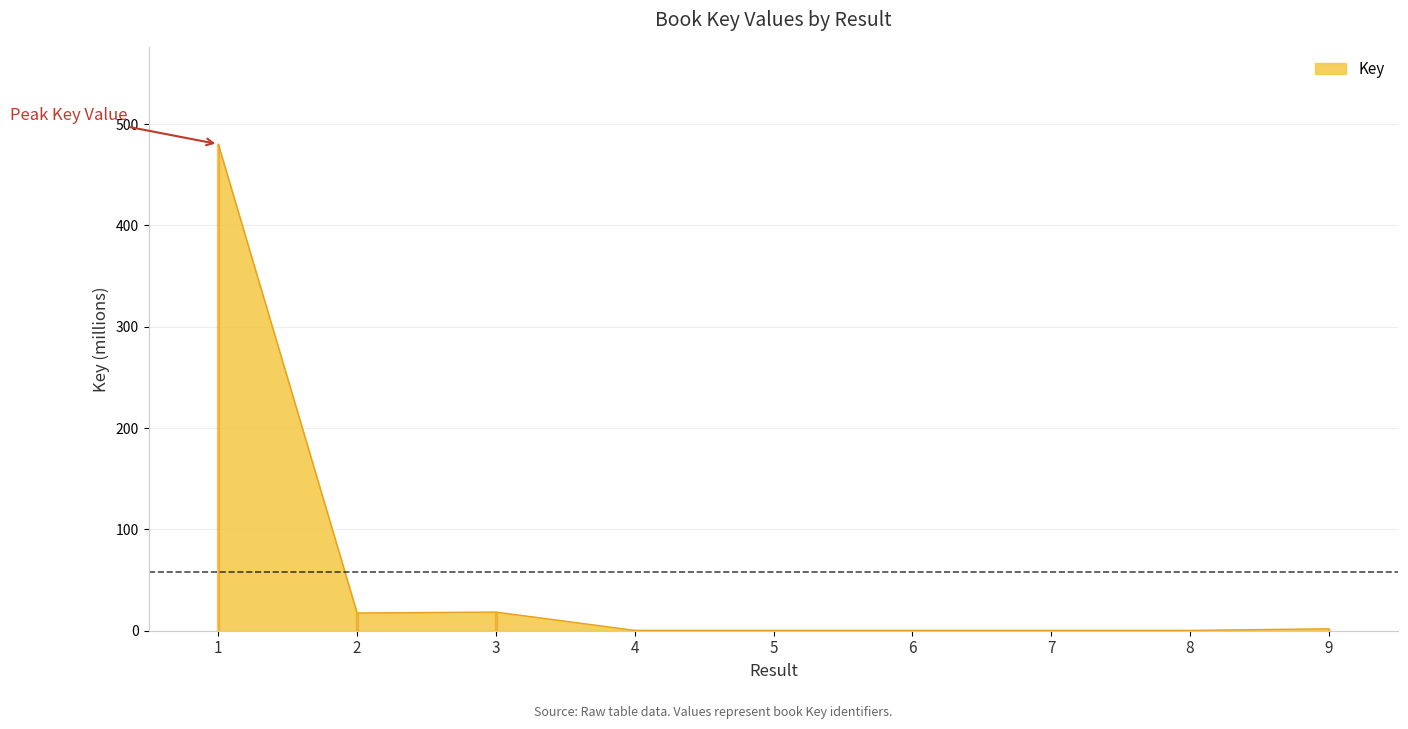

How many interior local peaks (higher than both neighbors) does the data have?

3